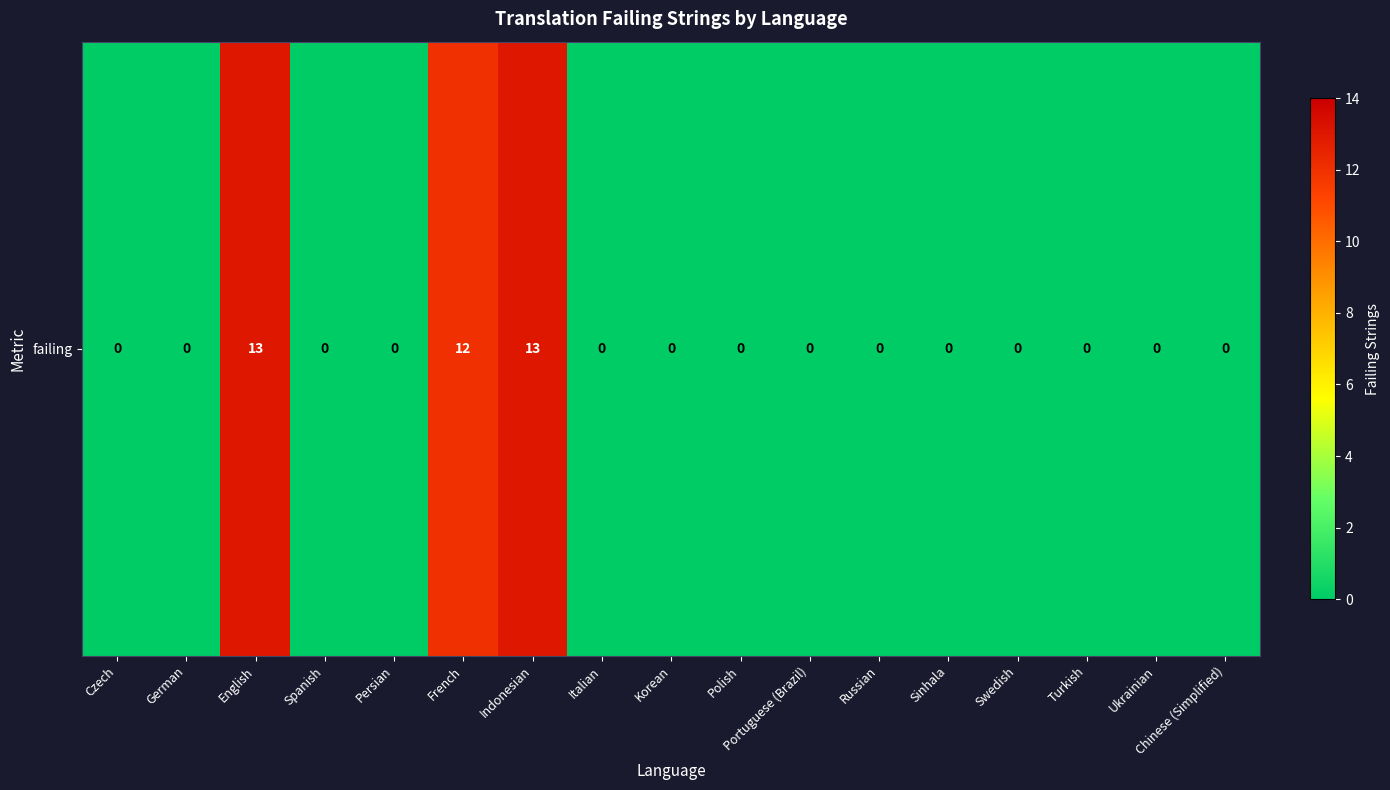

List the labels in order of value, smallest first.

Czech, German, Spanish, Persian, Italian, Korean, Polish, Portuguese (Brazil), Russian, Sinhala, Swedish, Turkish, Ukrainian, Chinese (Simplified), French, English, Indonesian